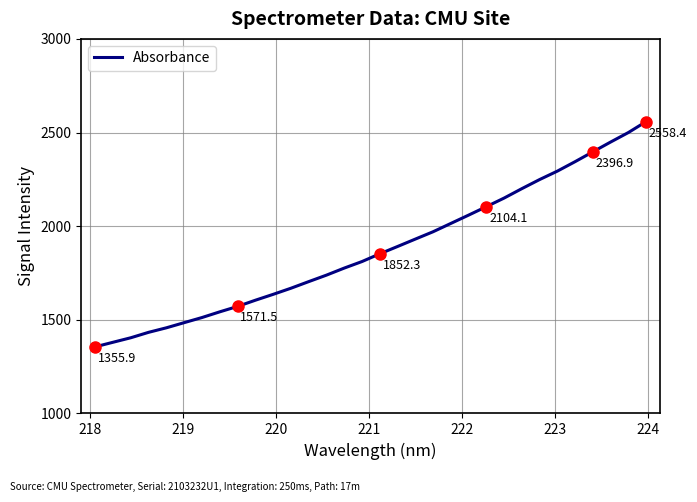

What is the minimum value shown in the chart?

1355.9